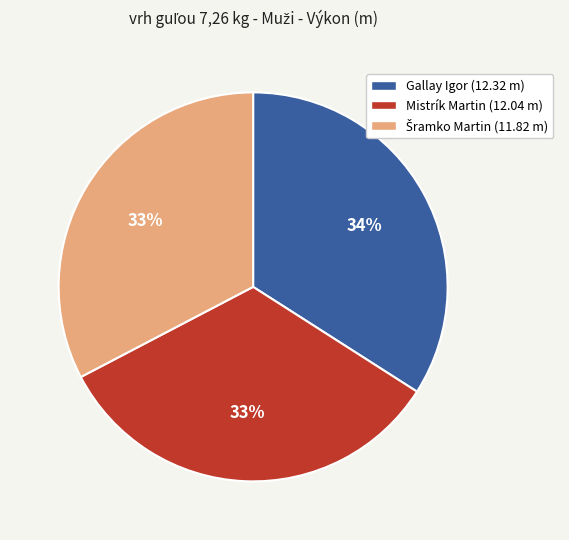

To the nearest percent, what percentage of the pie is Mistrík Martin?

33%